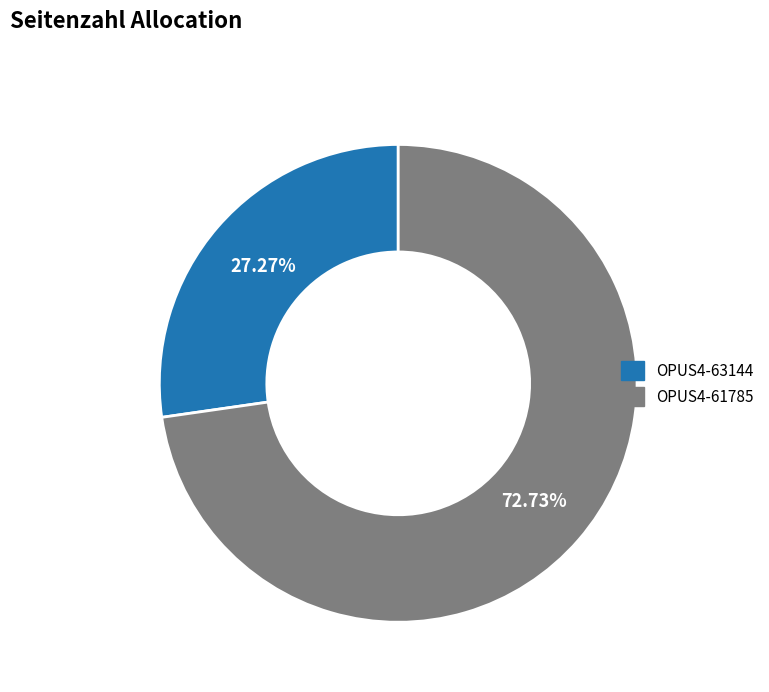

Does OPUS4-63144 account for over 50% of the chart?

No